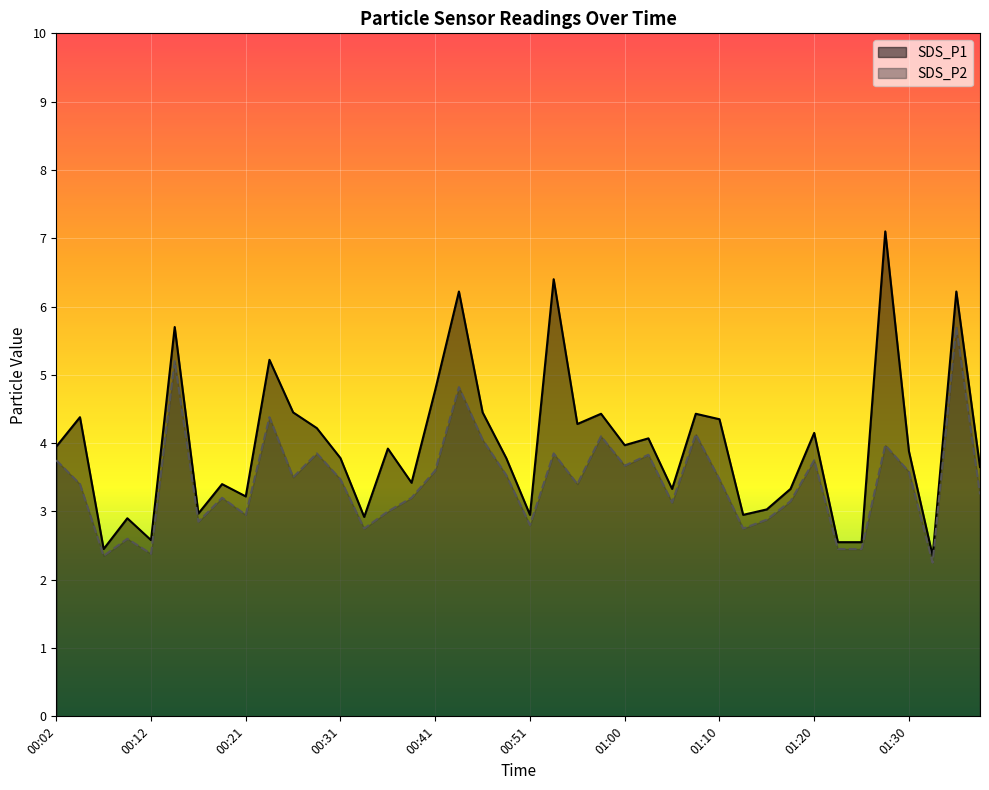

What is the minimum value for SDS_P2?

2.2